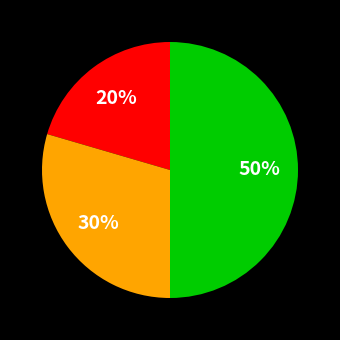

To the nearest percent, what is the average slice percentage?

33%